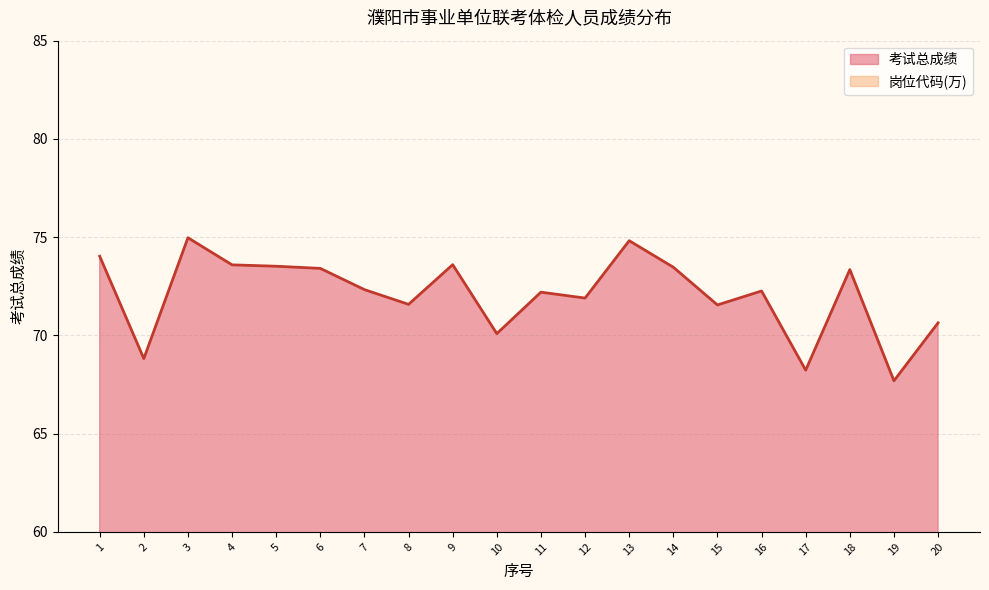

What are all the series names shown in the legend?

考试总成绩, 岗位代码(万)